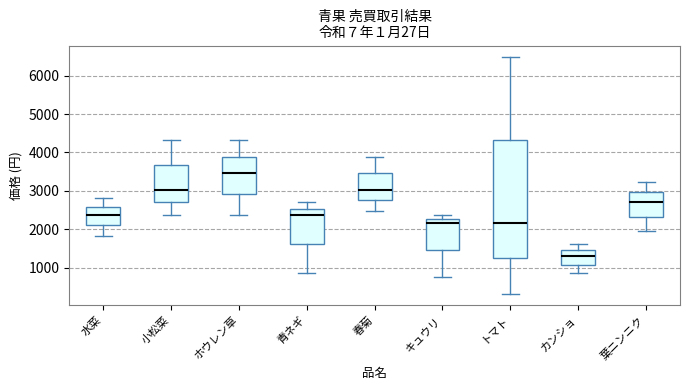

Where does the lower whisker of the box for キュウリ end on the y-axis? The values are not printed on the chart, so give them approximately, as read against the axis.

800